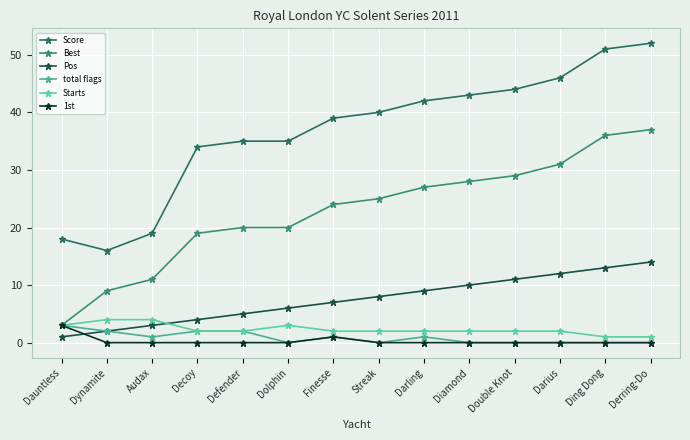

True or false: Best has more than 2 points higher than both neighbors.

False